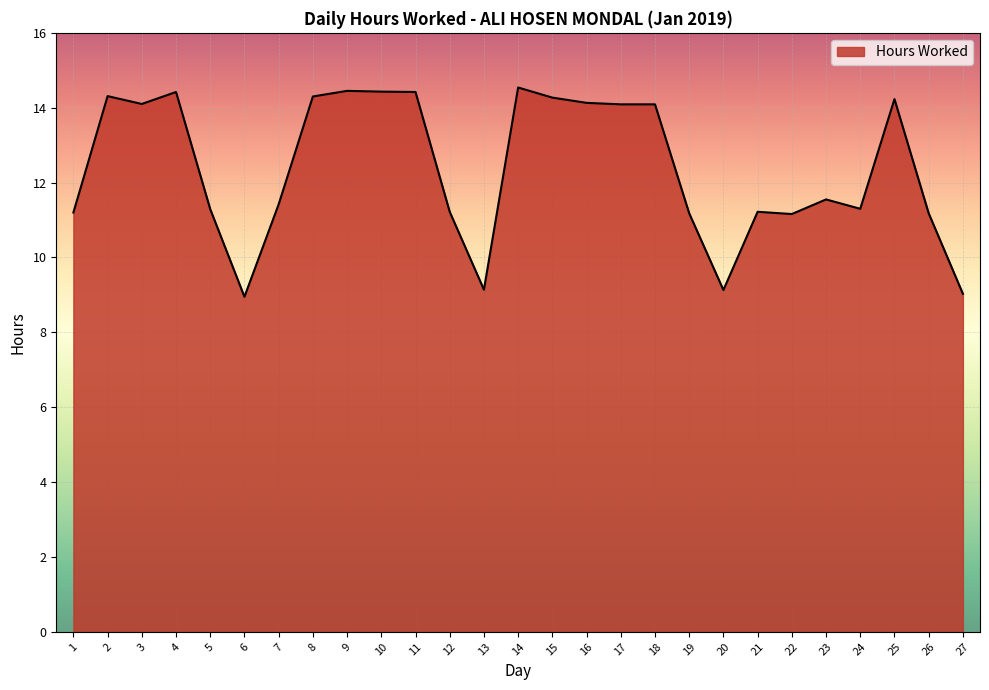

True or false: the data shows 14.2 at 25.

True